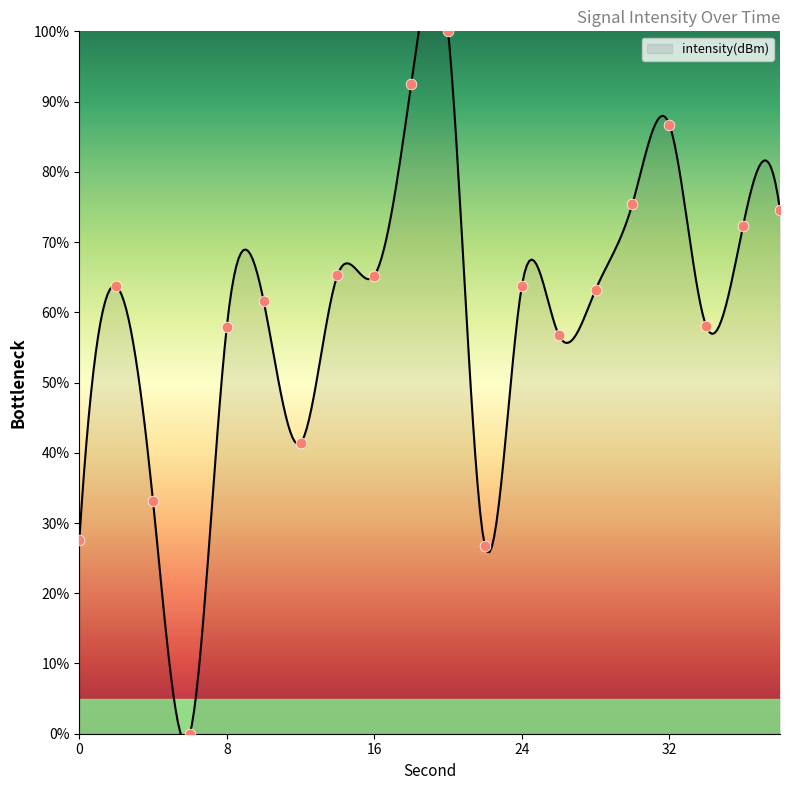

Approximately how many times larger is the value at 24 compared to 28?

1.0